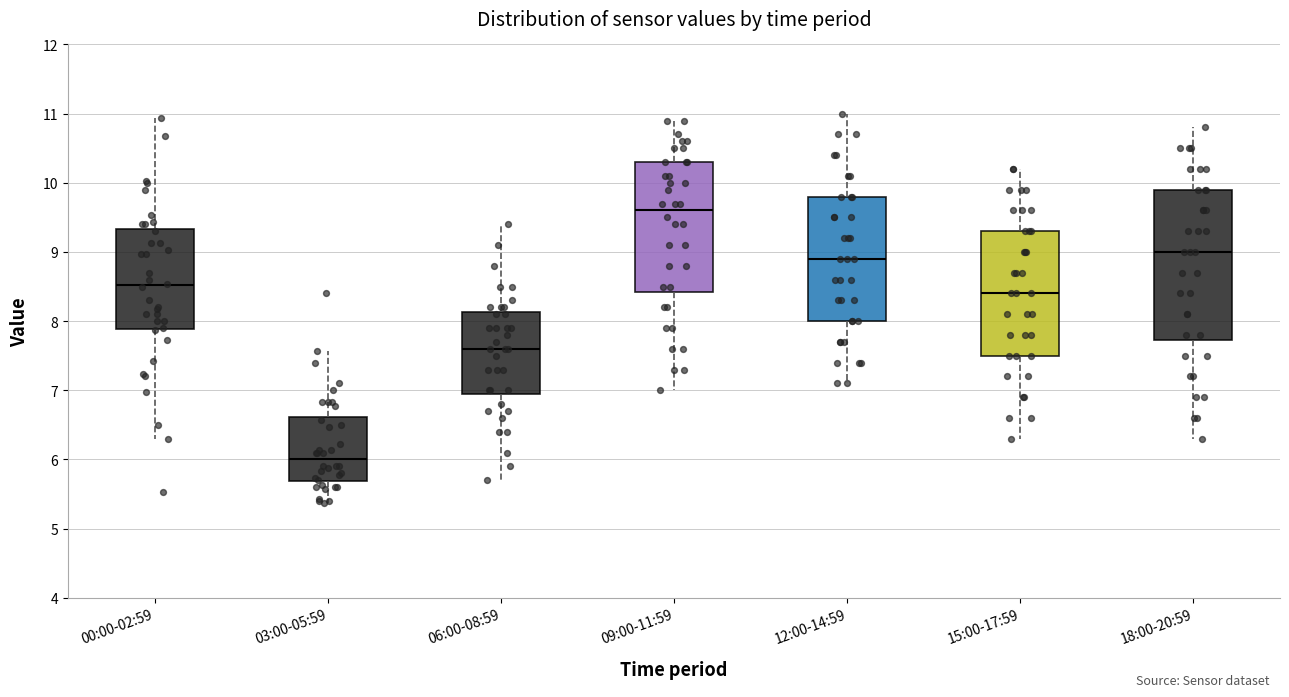

Where does the lower whisker of the box for 03:00-05:59 end on the y-axis? The values are not printed on the chart, so give them approximately, as read against the axis.

5.4